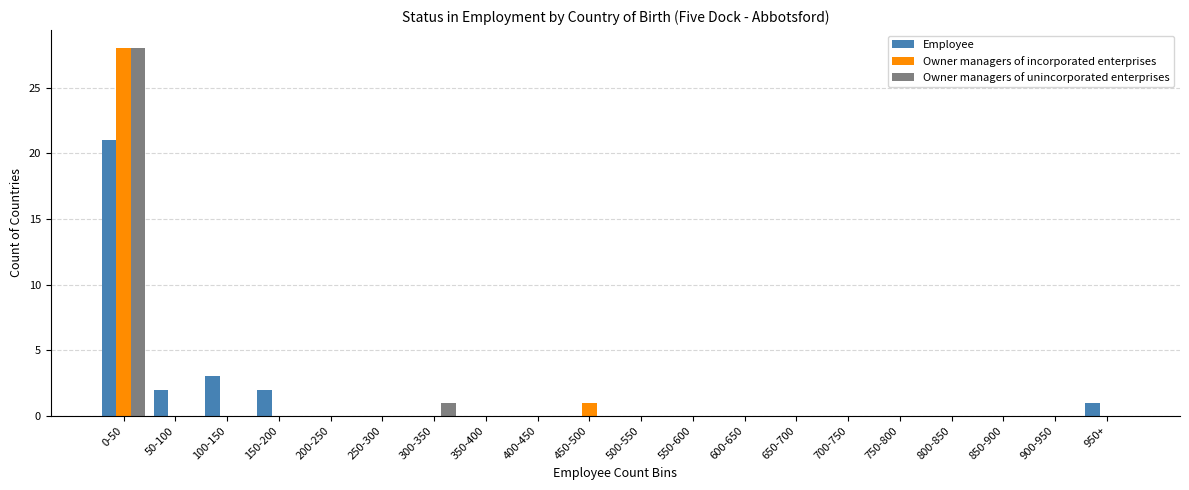

Where is Owner managers of incorporated enterprises nearest to the value 14?

450-500